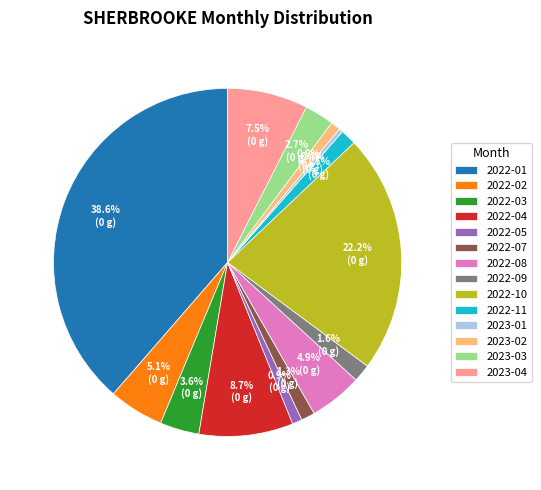

The 2022-04 slice represents 20% of the pie. True or false?

False